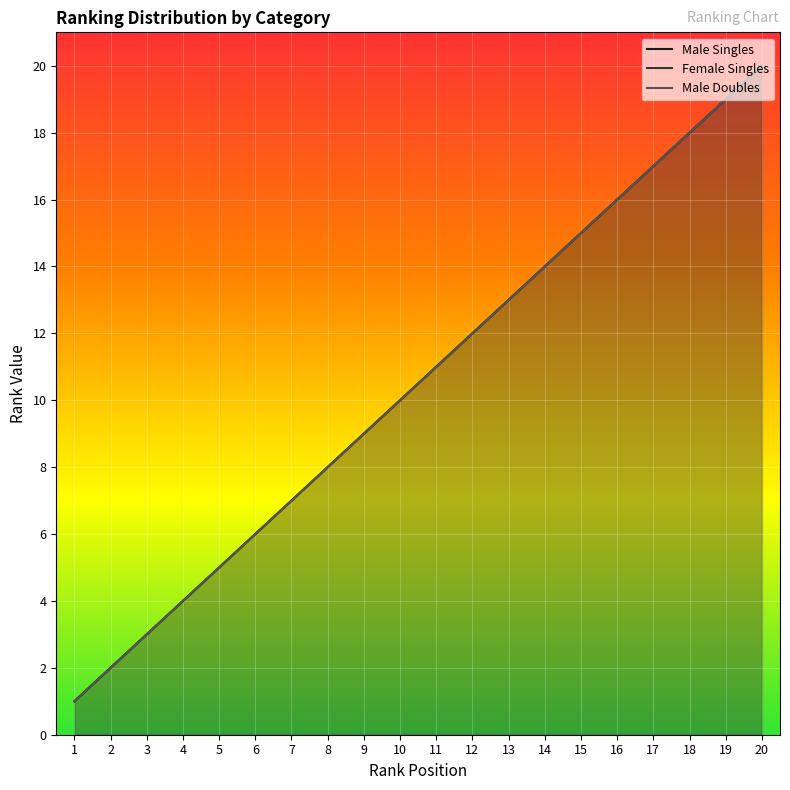

What are all the series names shown in the legend?

Male Singles, Female Singles, Male Doubles